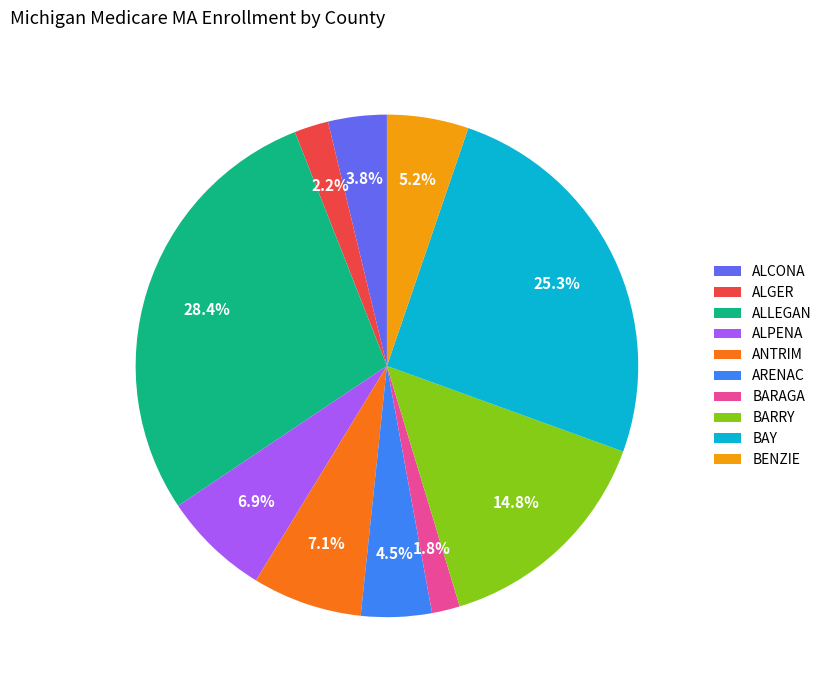

How many segments does this pie chart have?

10